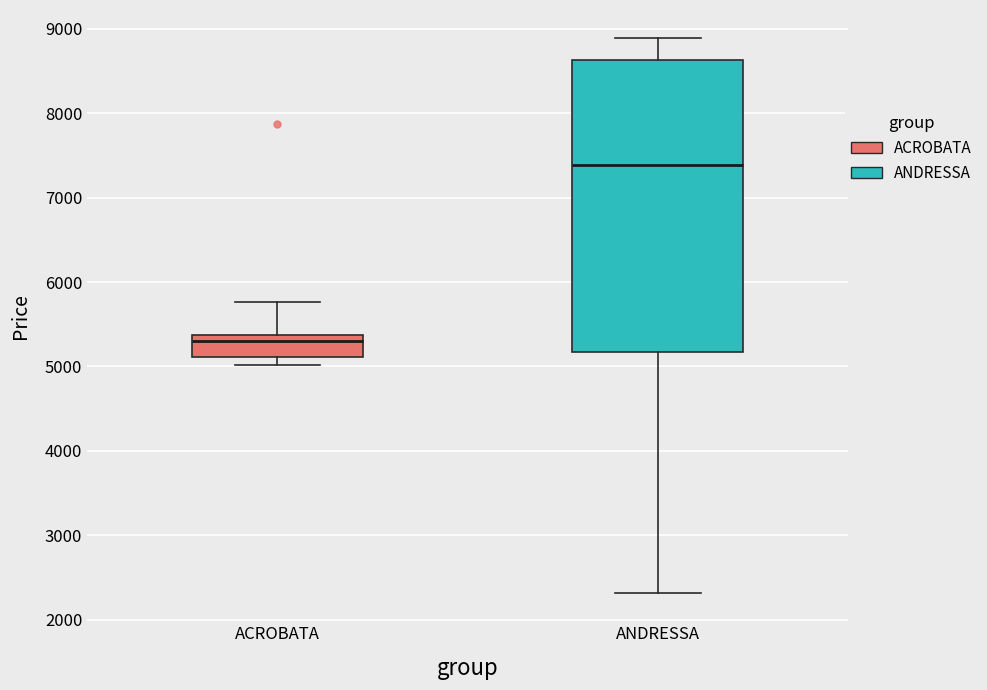

Which box's median line is the lowest?

ACROBATA